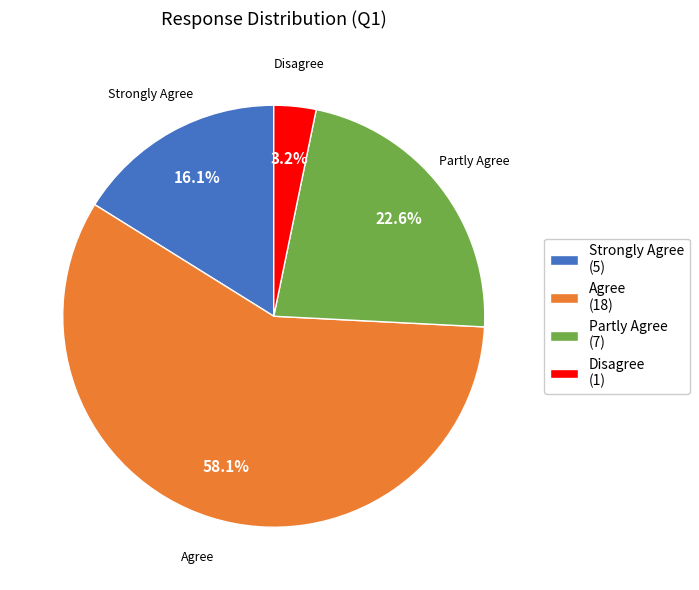

Which category accounts for the majority?

Agree (18)